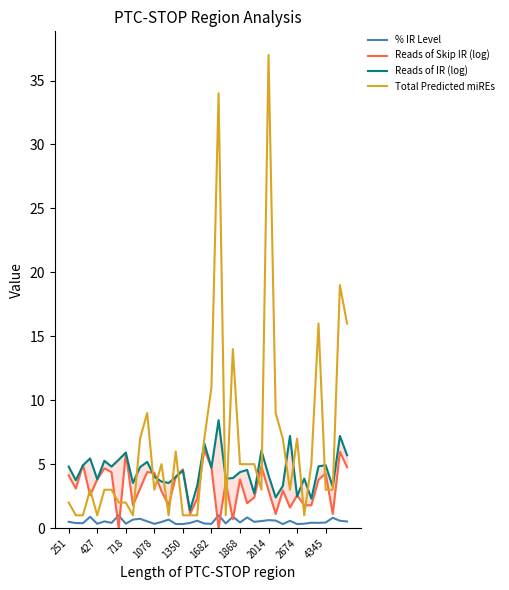

Is the value of % IR Level at 18 greater than the value of Reads of Skip IR (log) at 30?

No